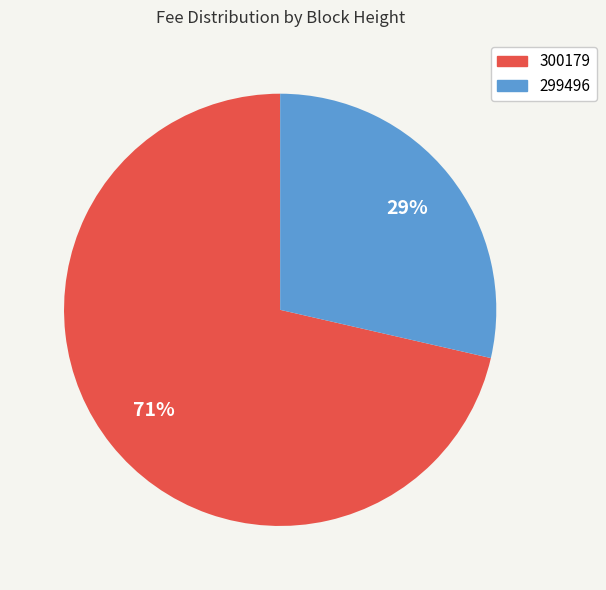

Do 299496 and 300179 together represent more than half of the pie?

Yes